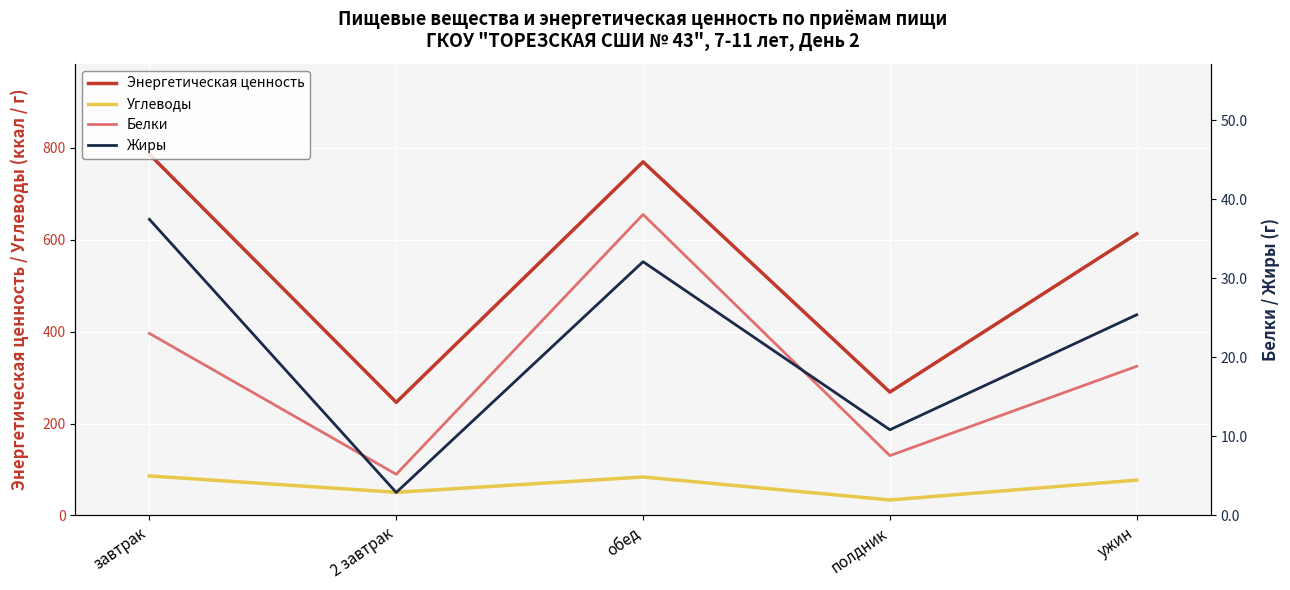

What is the label of the 2nd point from the right?

полдник